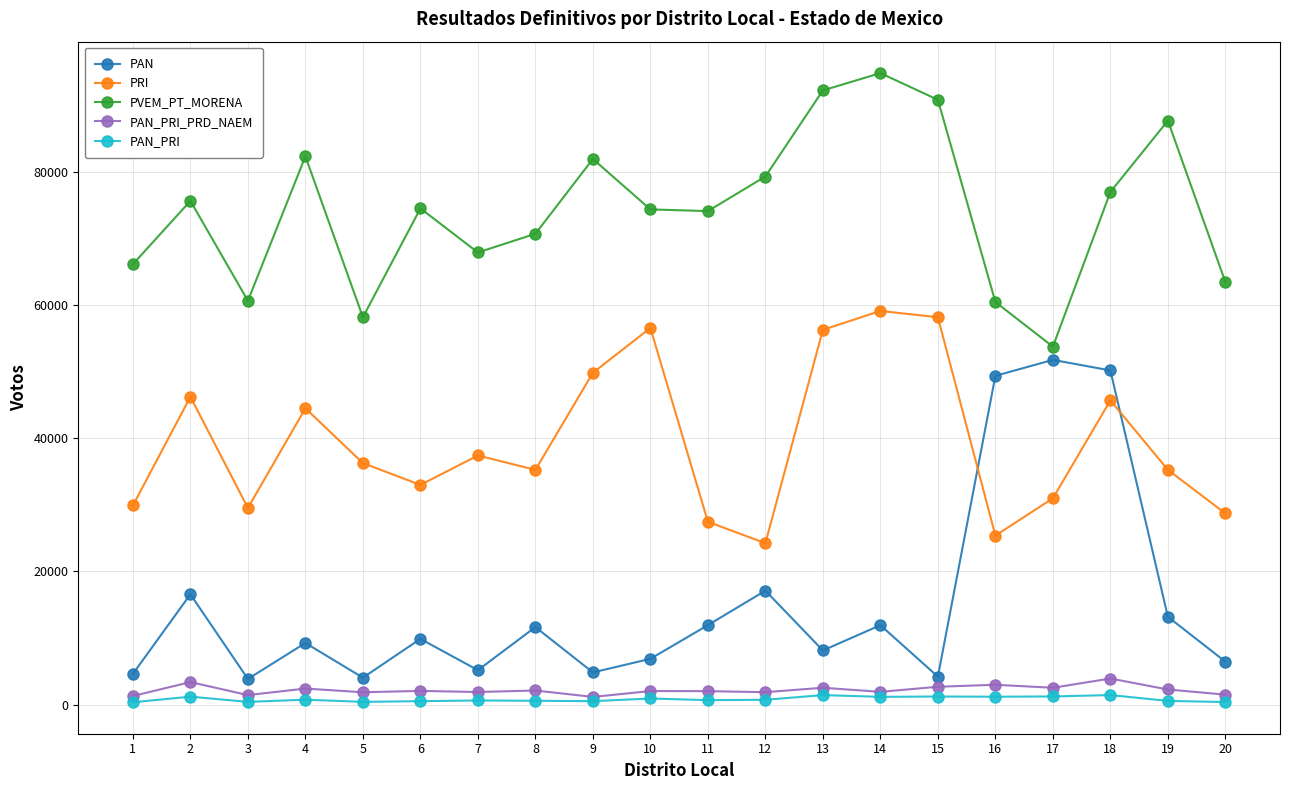

Where is the first local minimum for PRI?

3